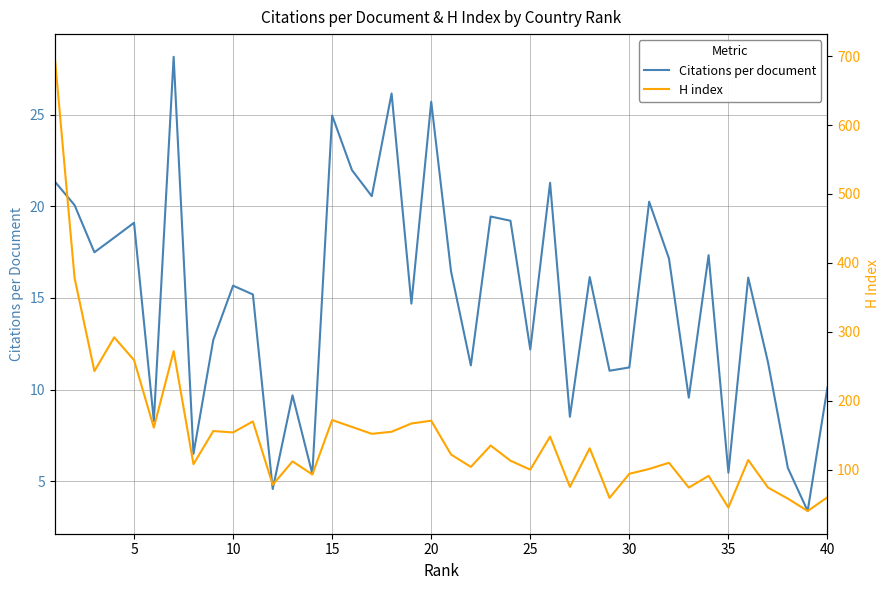

What is the average value of the H index series?

150.1